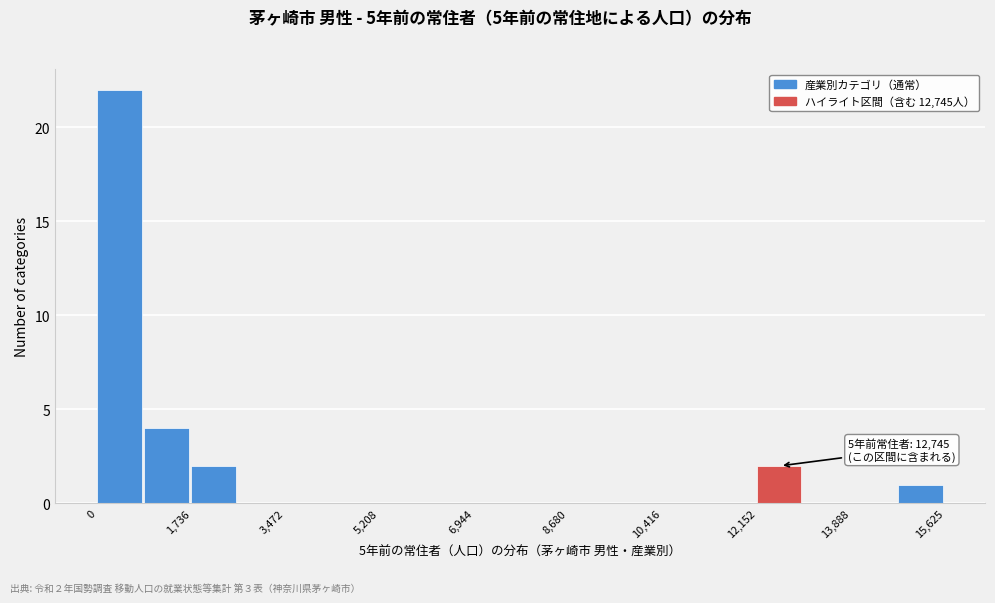

Over which range of the x-axis is the bar tallest?

0 to 800